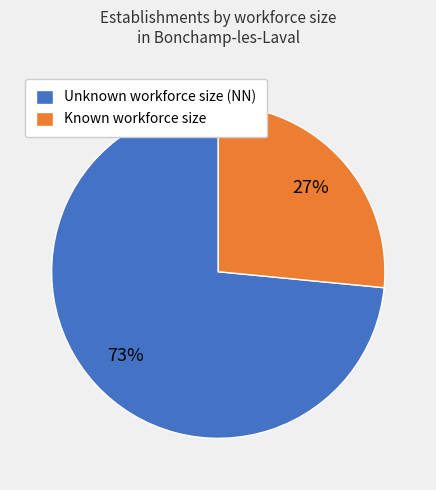

Which category has the biggest portion of the pie?

Unknown workforce size (NN)